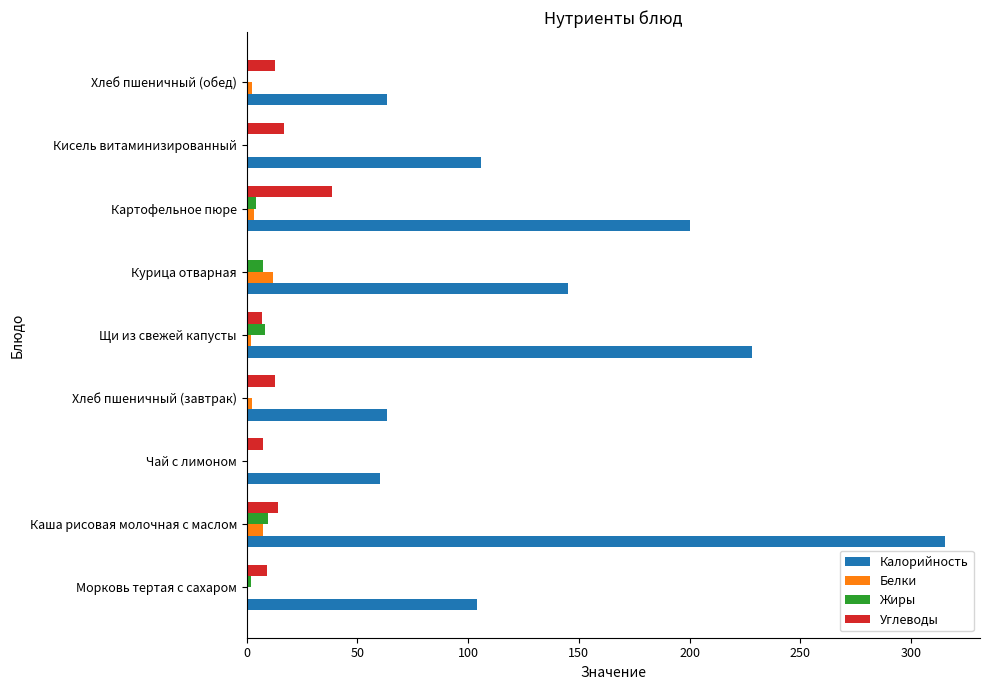

Which series changed the most between Морковь тертая с сахаром and Хлеб пшеничный (обед)?

Калорийность